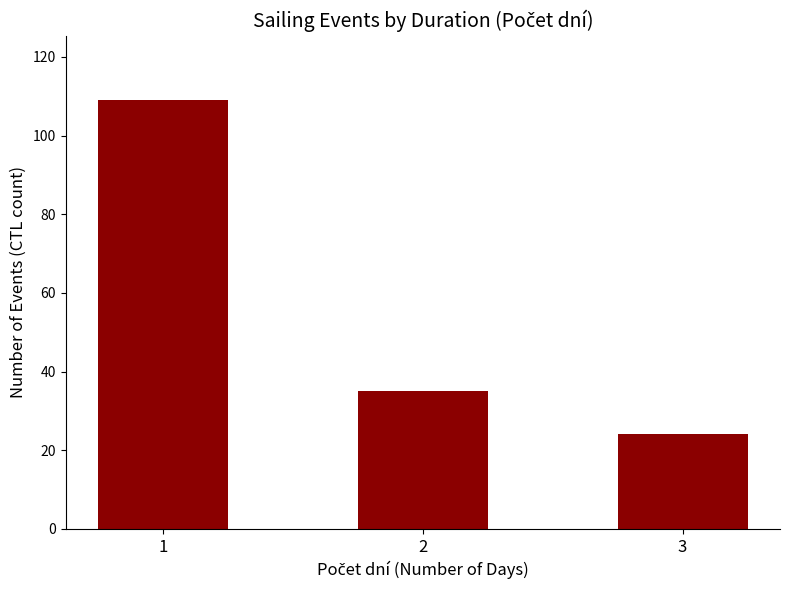

How many values are between 24 and 109?

3